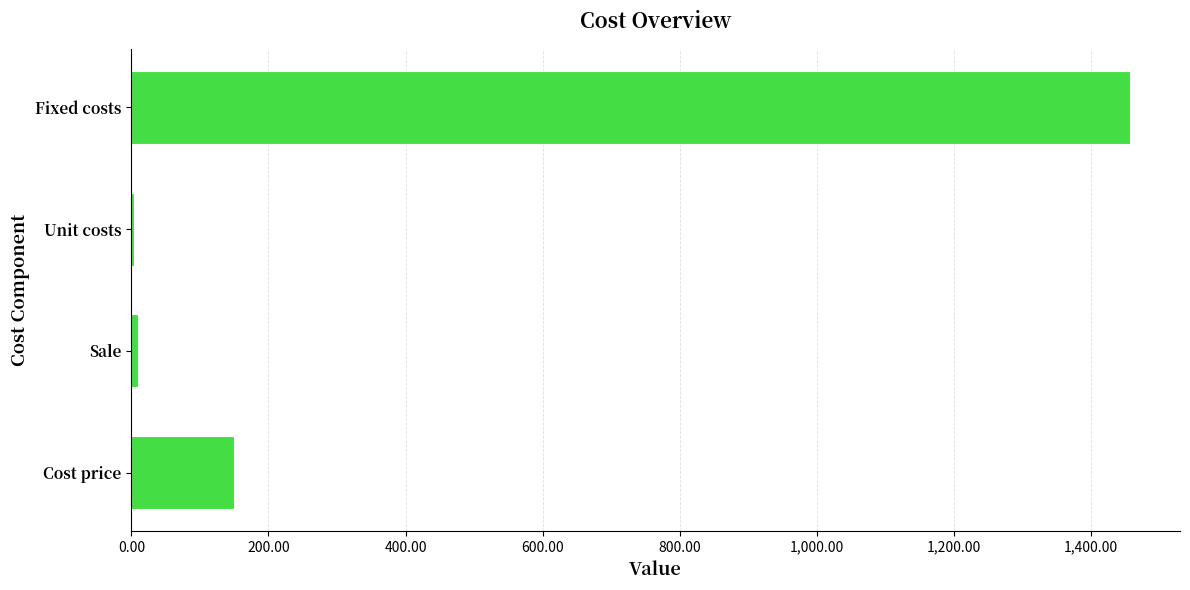

True or false: the data shows 149.2 at Cost price.

True